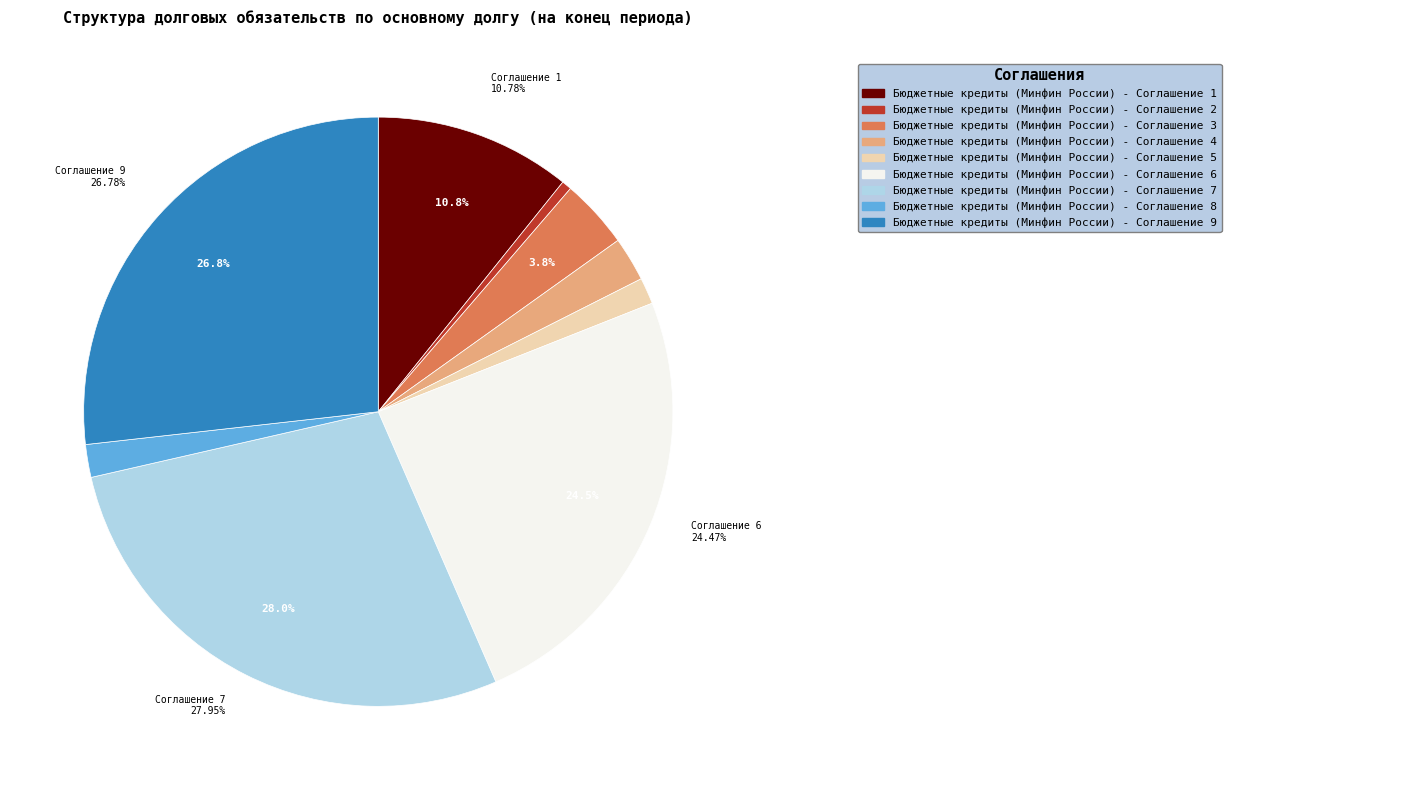

Is there any slice that represents more than half of the pie?

No